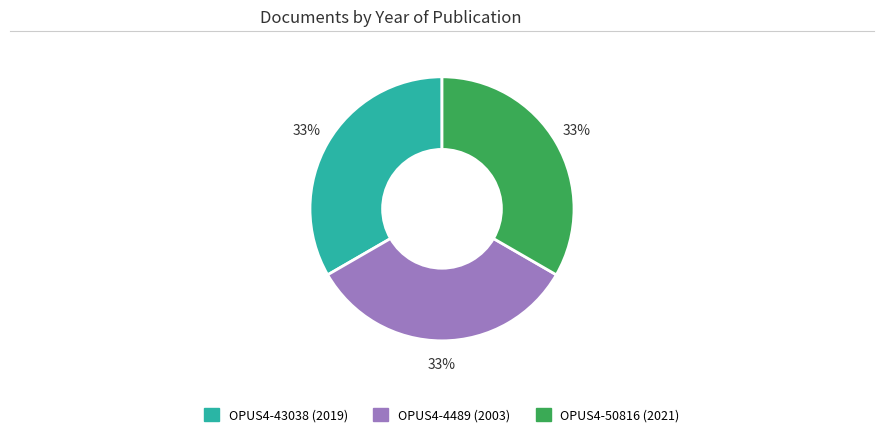

To the nearest percent, what is the combined percentage of OPUS4-4489 and OPUS4-43038?

67%